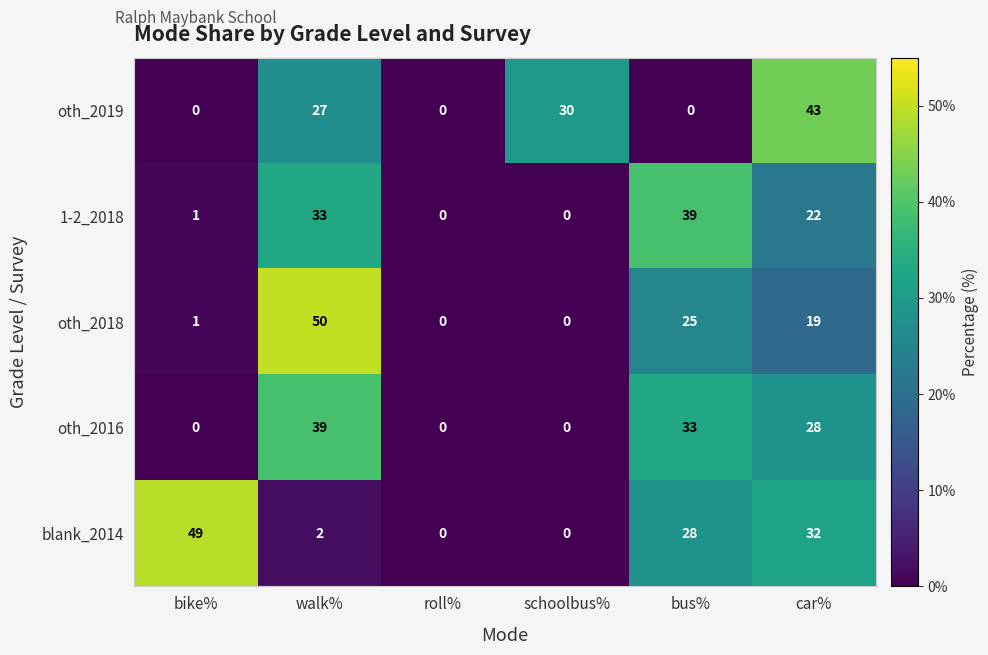

True or false: oth_2018 has a value of 19 at car%.

True